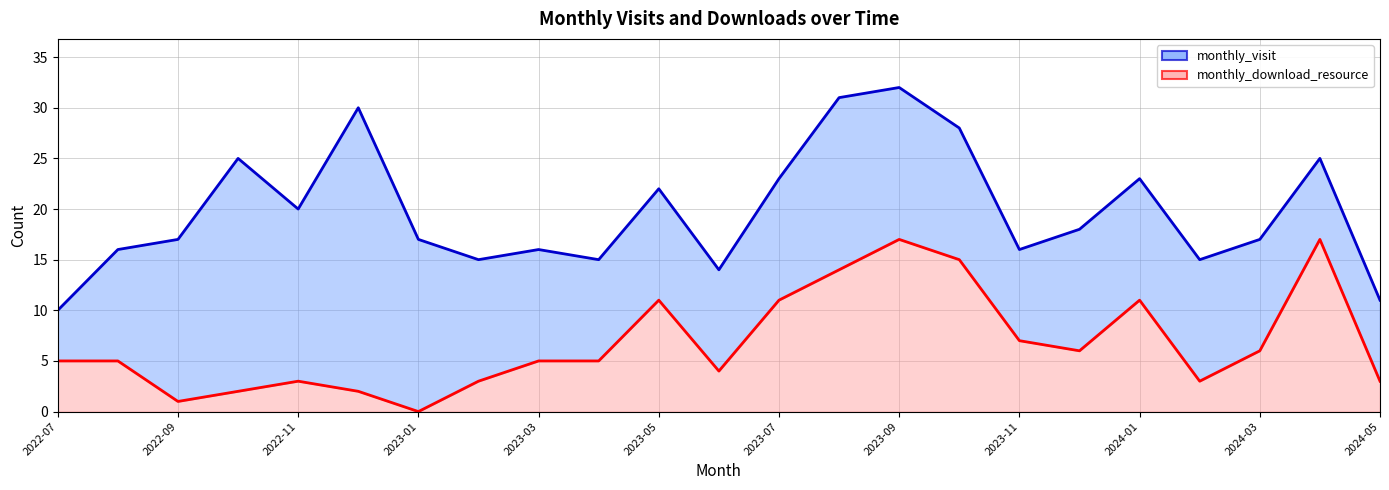

At which label does monthly_download_resource reach its minimum?

2023-01